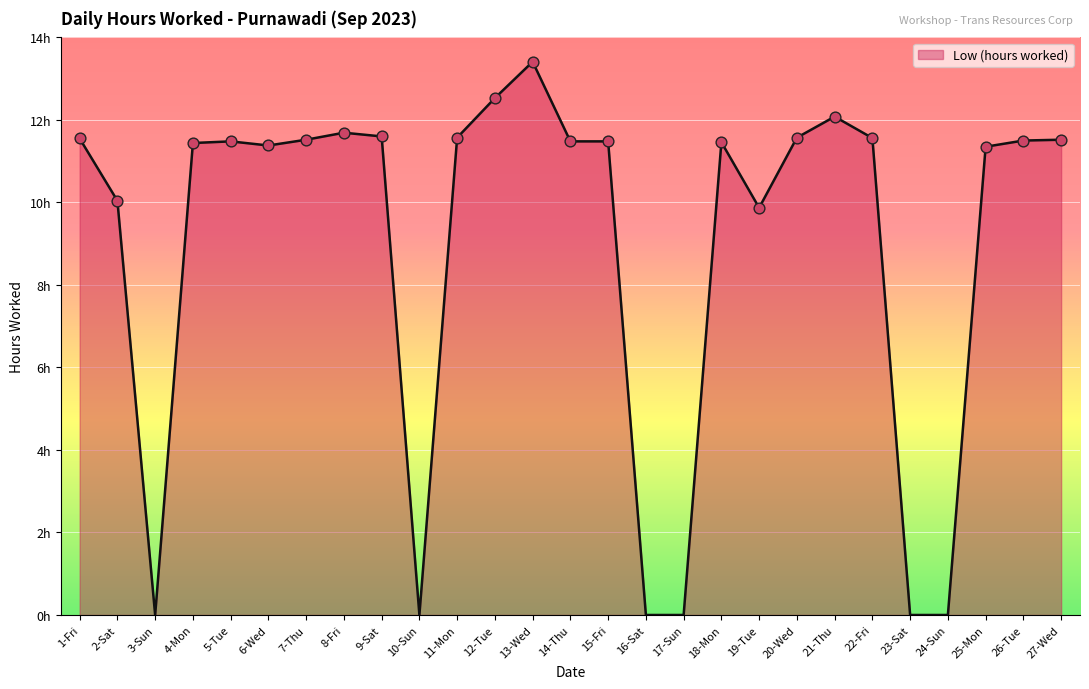

Is this an area chart (filled region under the line)?

Yes